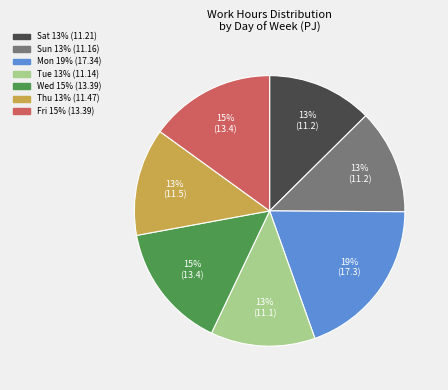

Which category has the biggest portion of the pie?

Mon